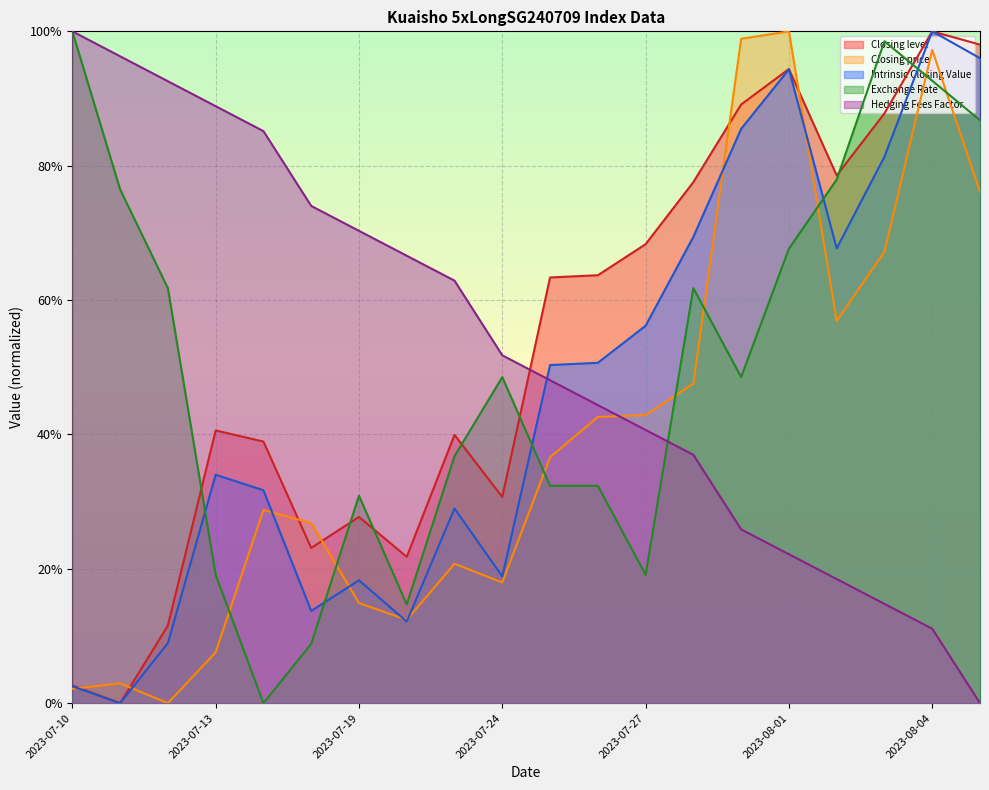

Reading left to right, transcribe all the data shown in this chart.

Closing level: 0.0	0.0	0.1	0.4	0.4	0.2	0.3	0.2	0.4	0.3	0.6	0.6	0.7	0.8	0.9	0.9	0.8	0.9	1.0	1.0
Closing price: 0.0	0.0	0.0	0.1	0.3	0.3	0.1	0.1	0.2	0.2	0.4	0.4	0.4	0.5	1.0	1.0	0.6	0.7	1.0	0.8
Intrinsic Closing Value: 0.0	0.0	0.1	0.3	0.3	0.1	0.2	0.1	0.3	0.2	0.5	0.5	0.6	0.7	0.9	0.9	0.7	0.8	1.0	1.0
Exchange Rate: 1.0	0.8	0.6	0.2	0.0	0.1	0.3	0.1	0.4	0.5	0.3	0.3	0.2	0.6	0.5	0.7	0.8	1.0	0.9	0.9
Hedging Fees Factor: 1.0	1.0	0.9	0.9	0.9	0.7	0.7	0.7	0.6	0.5	0.5	0.4	0.4	0.4	0.3	0.2	0.2	0.1	0.1	0.0